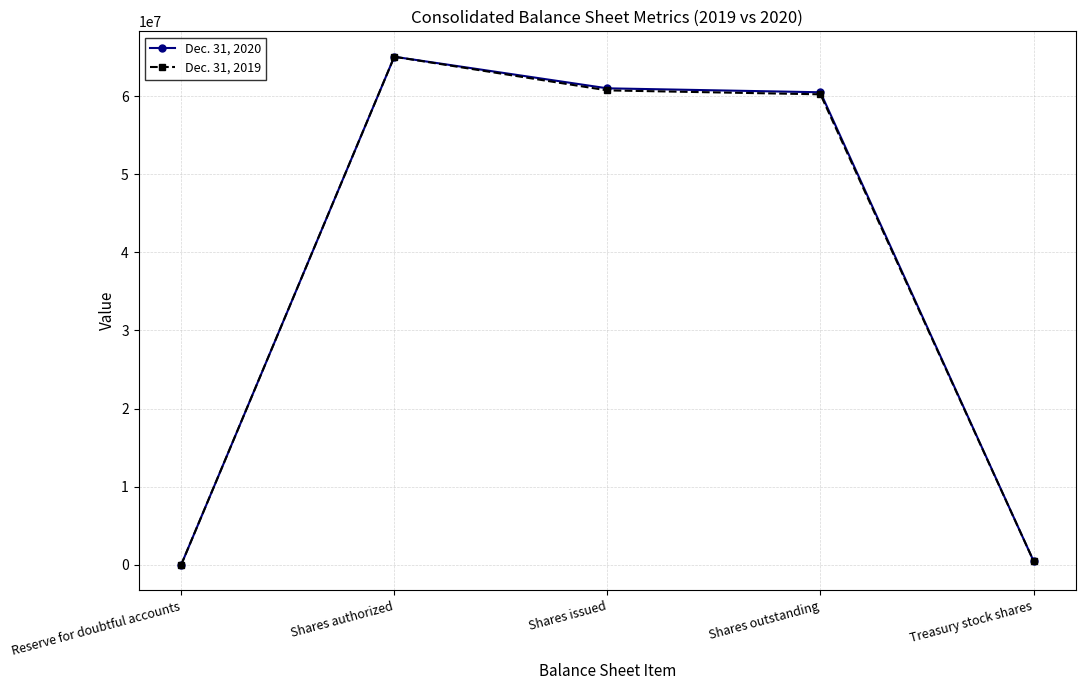

What is the sum of the Dec. 31, 2020 values at Shares issued and Shares authorized?

126027838